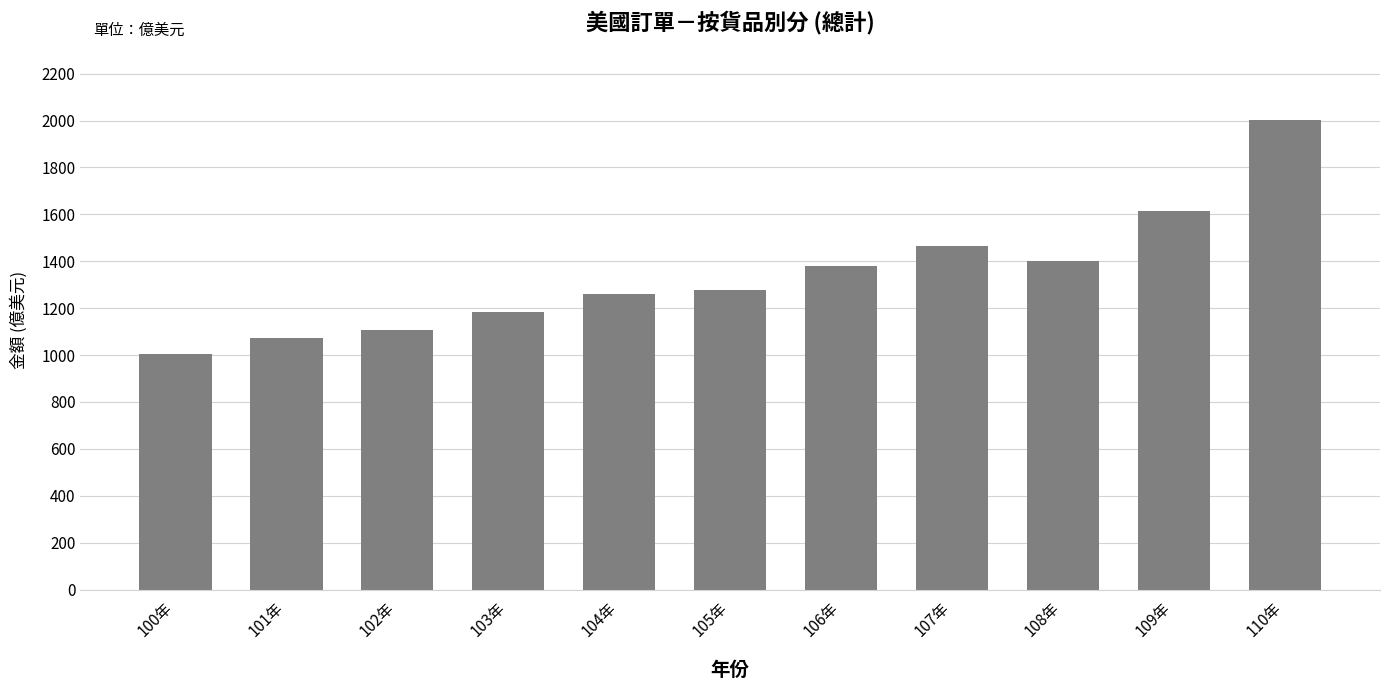

Reading right to left, extract all data points from this chart.

110年=2001.4	109年=1616.2	108年=1403.0	107年=1463.4	106年=1378.1	105年=1276.0	104年=1259.5	103年=1185.3	102年=1105.5	101年=1072.1	100年=1004.8